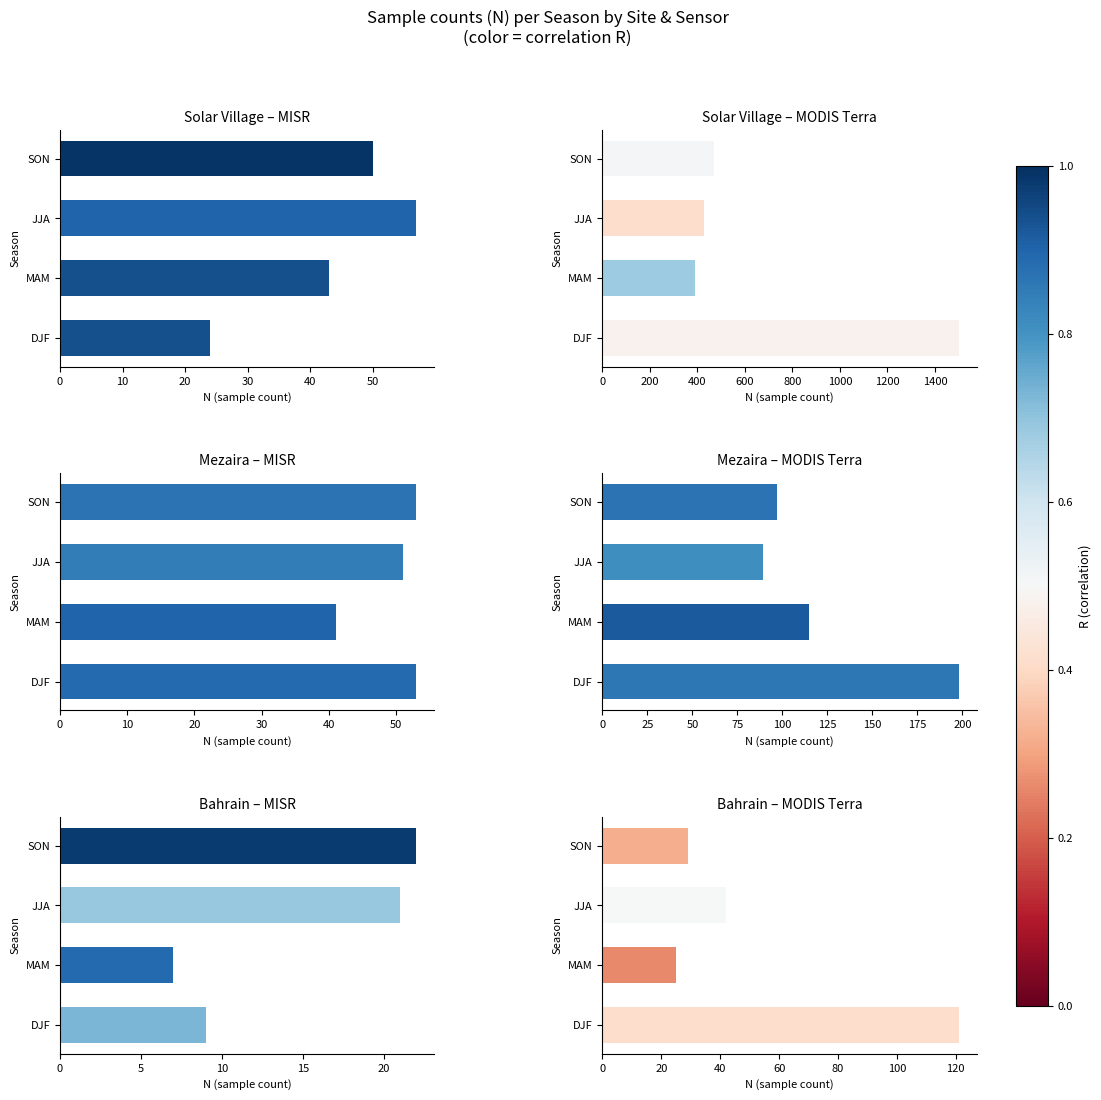

At MAM, list the series in order from smallest to largest.

Bahrain MISR, Bahrain MODIS Terra, Mezaira MISR, Solar Village MISR, Mezaira MODIS Terra, Solar Village MODIS Terra